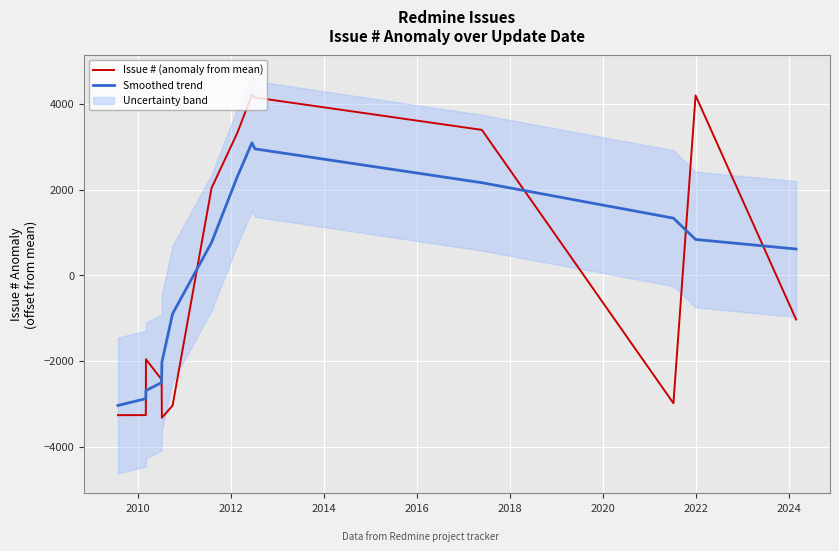

How many values in the Issue # (anomaly from mean) series are below -1032?

8